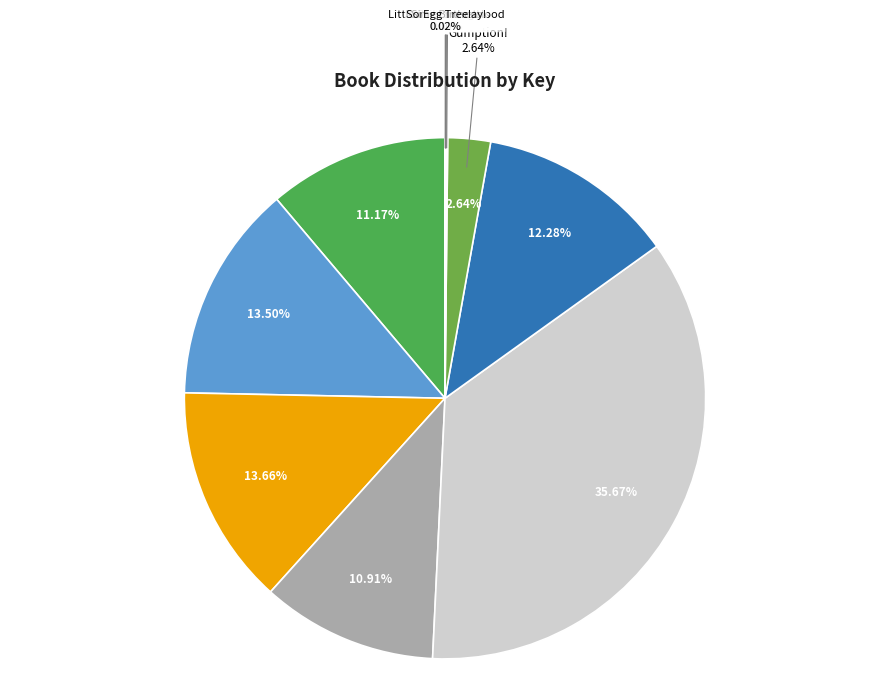

Is Love Makes a Garden Grow the majority of the pie?

No